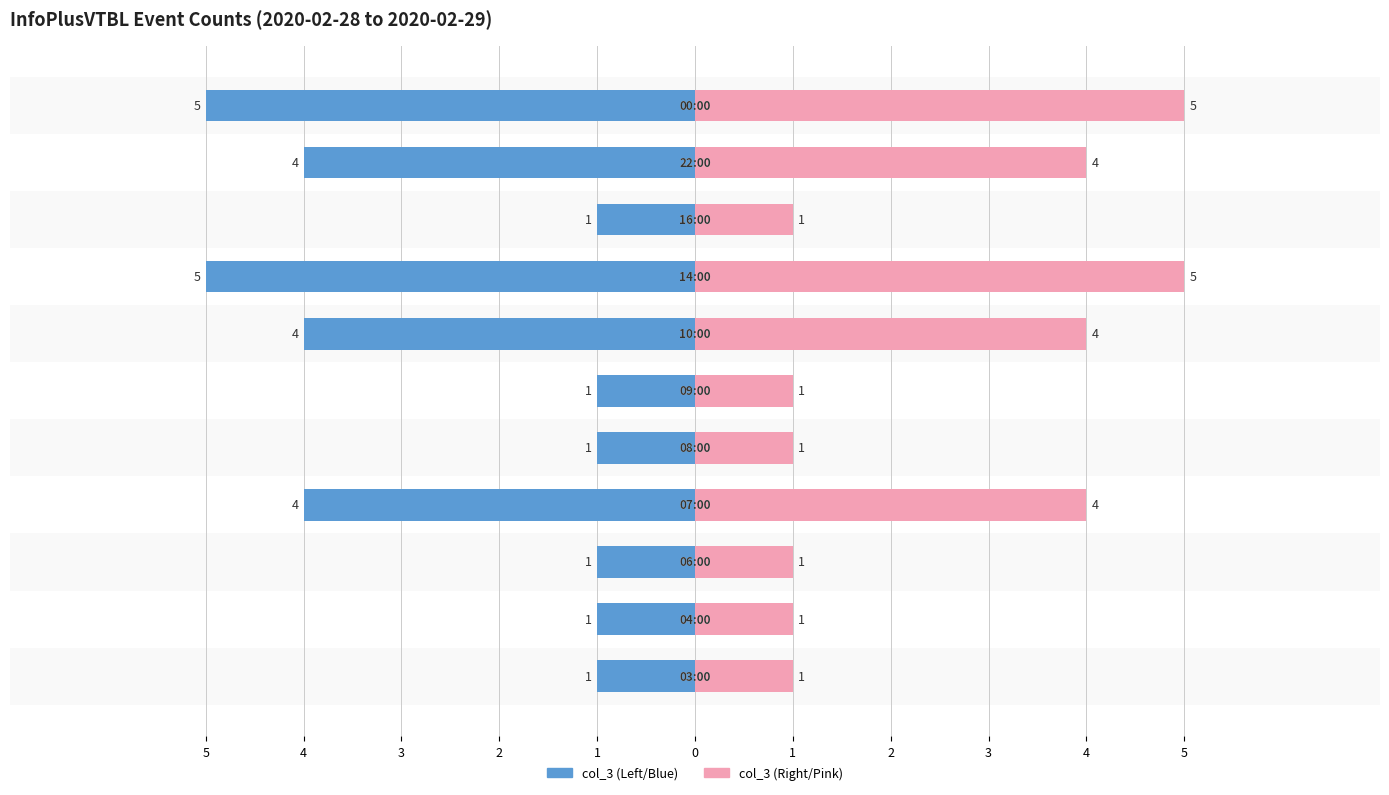

List the series in order of their overall mean, lowest first.

col_3 (left), col_3 (right)